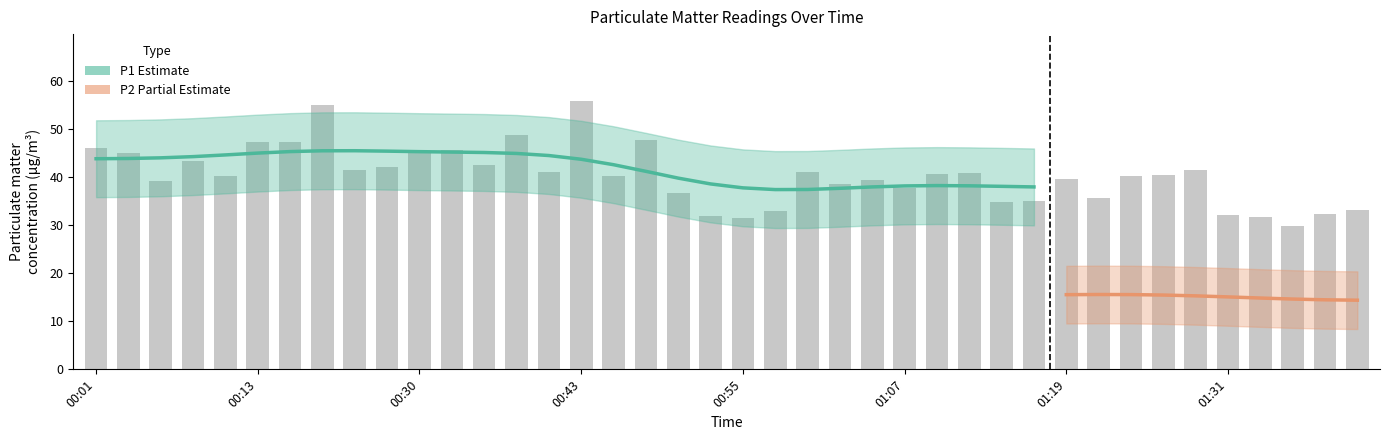

At which category does the chart reach its minimum across all series?

01:36